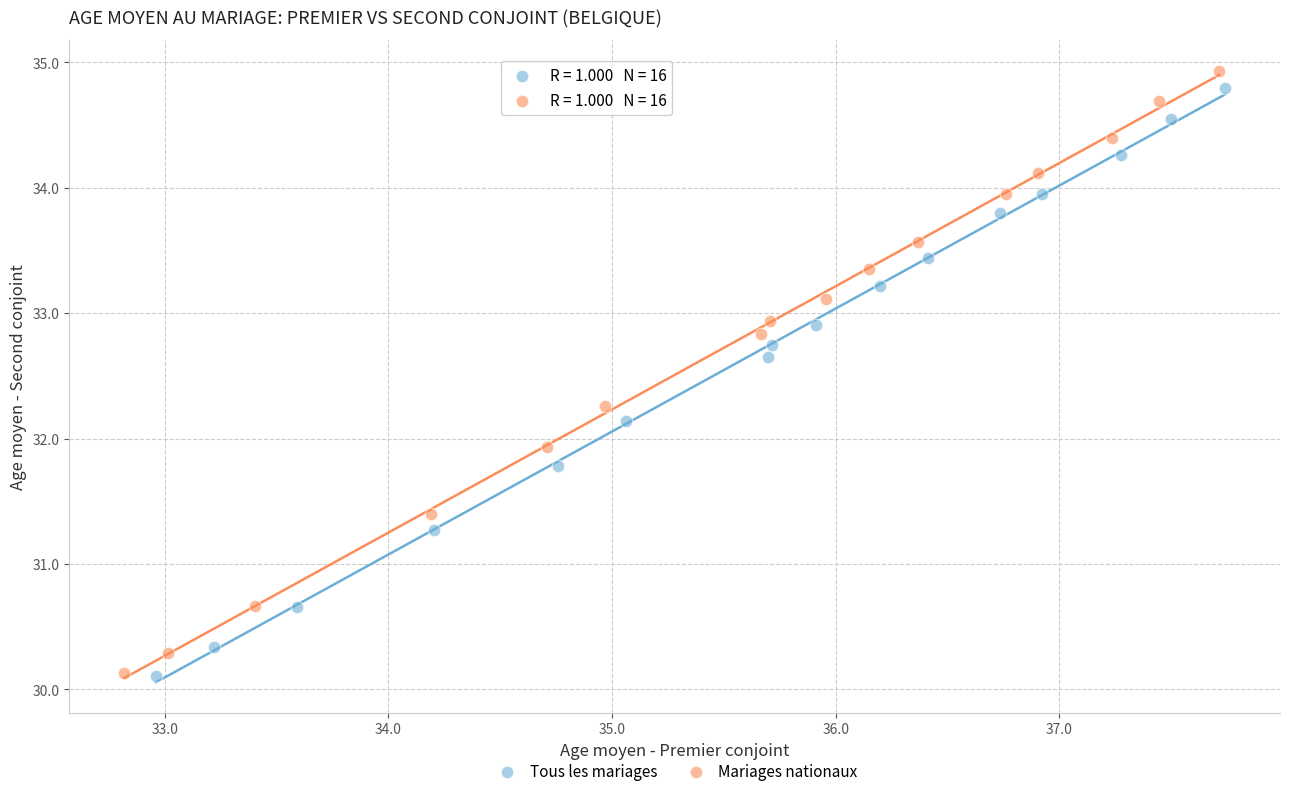

Which series has the largest Y range (max minus min)?

Mariages nationaux